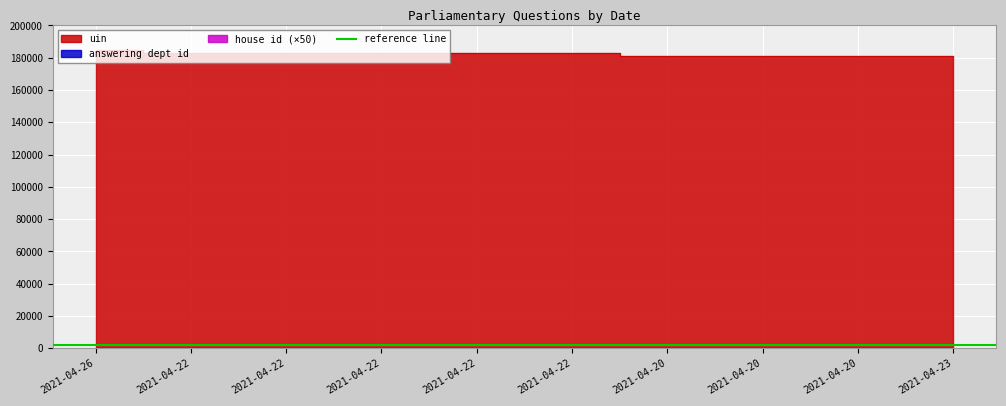

Where is the first local maximum for uin?

2021-04-22